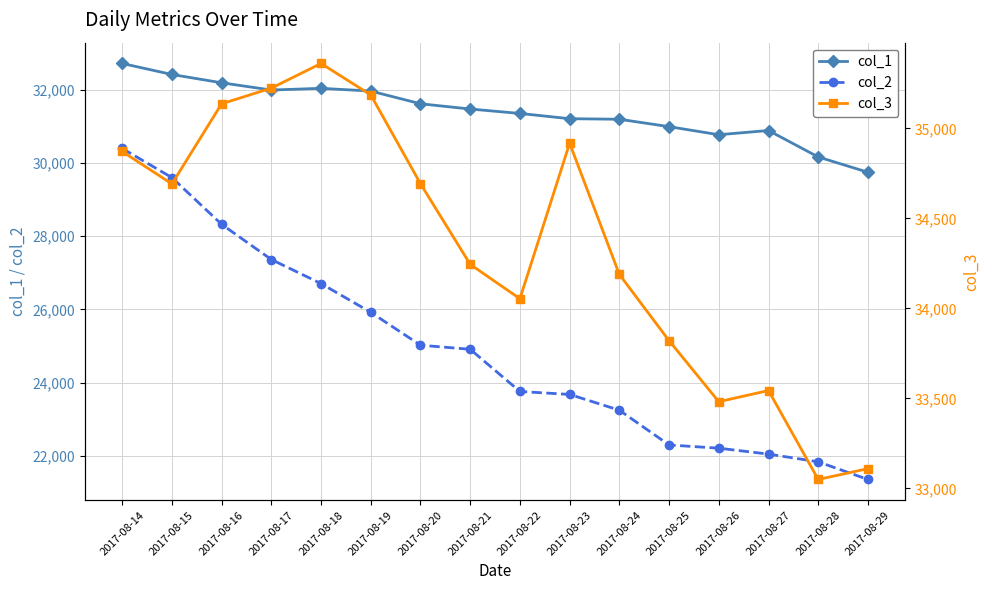

True or false: col_2 and col_3 intersect in this chart.

False